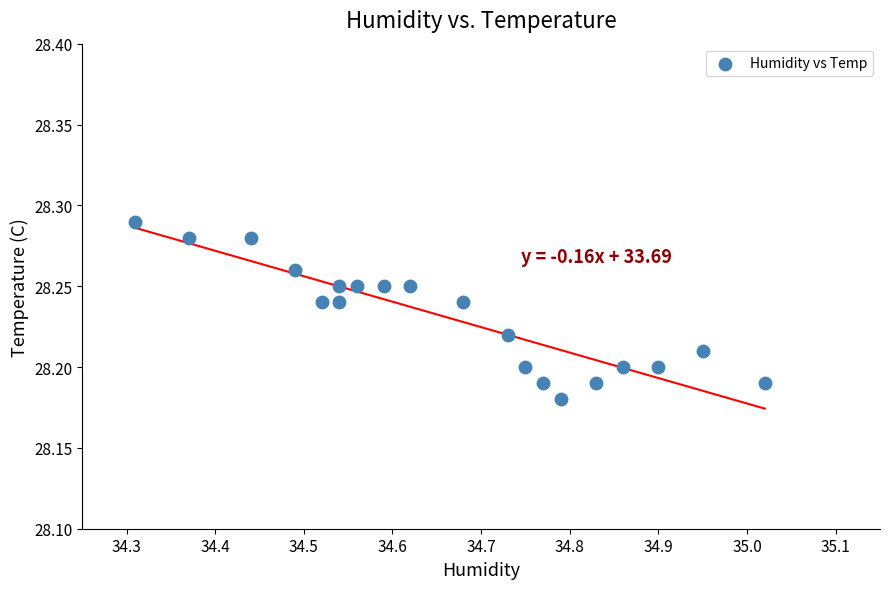

What is the range of X values (max minus min)?

0.7